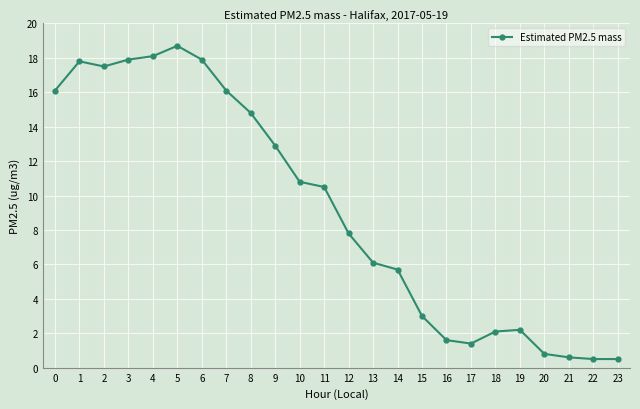

What is the difference between the maximum and minimum values?

18.2